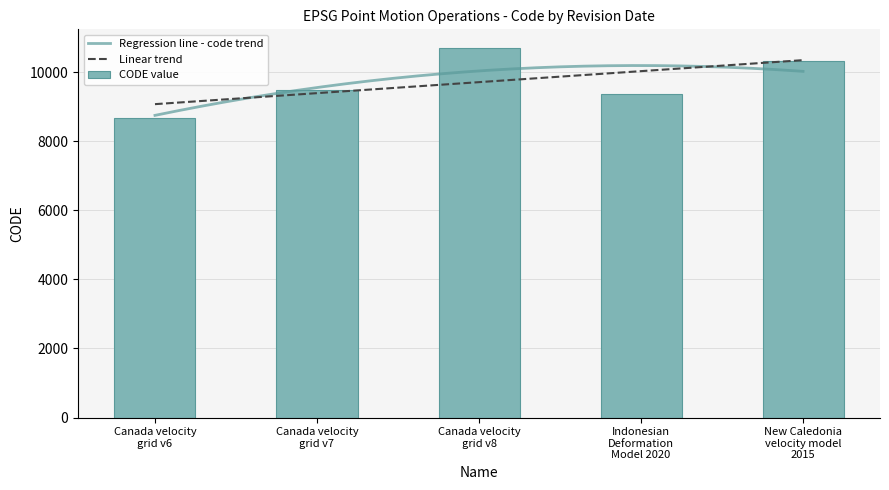

What is the difference between the second highest and second lowest values in the CODE value series?

948